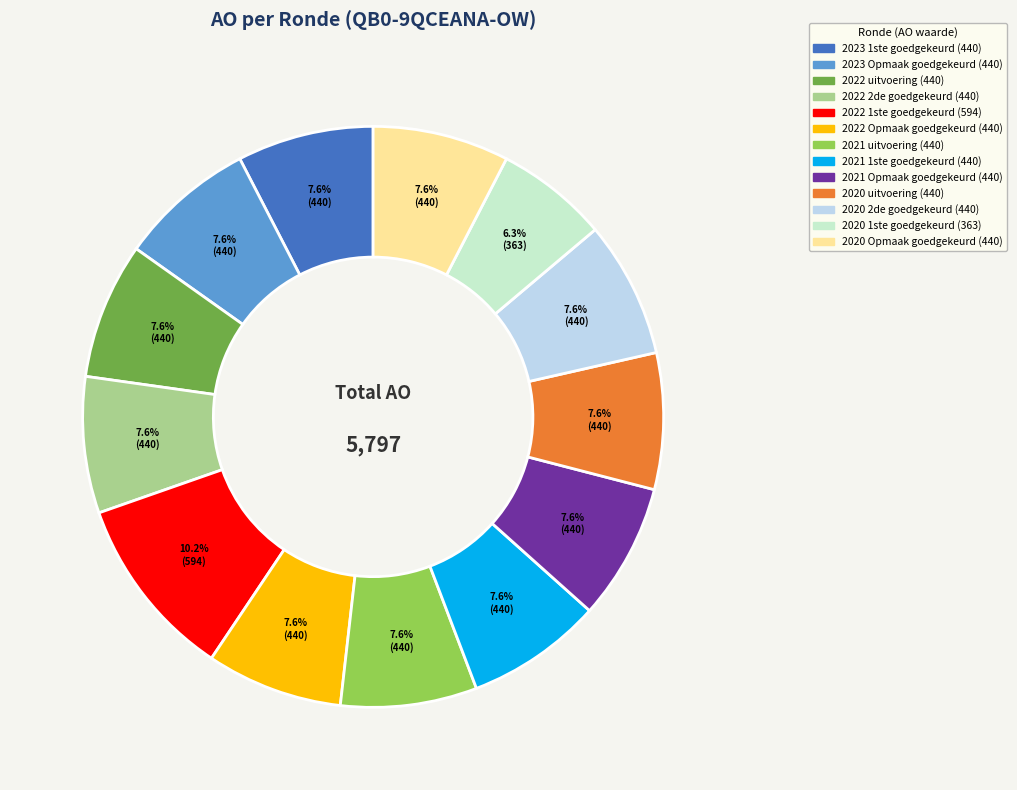

Does any single category account for the majority?

No